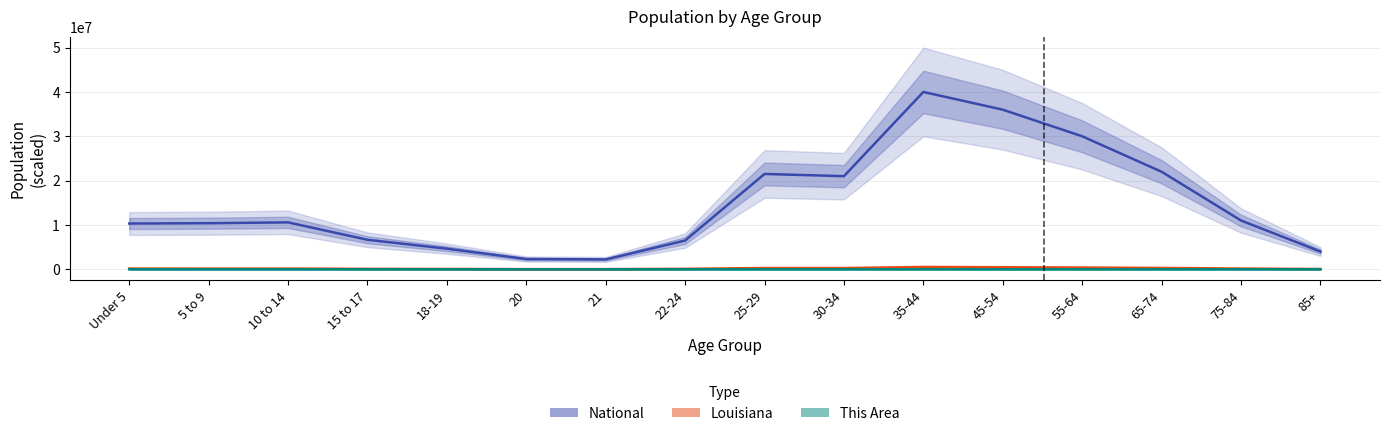

Between 25-29 and 75-84, which series saw the biggest shift?

National